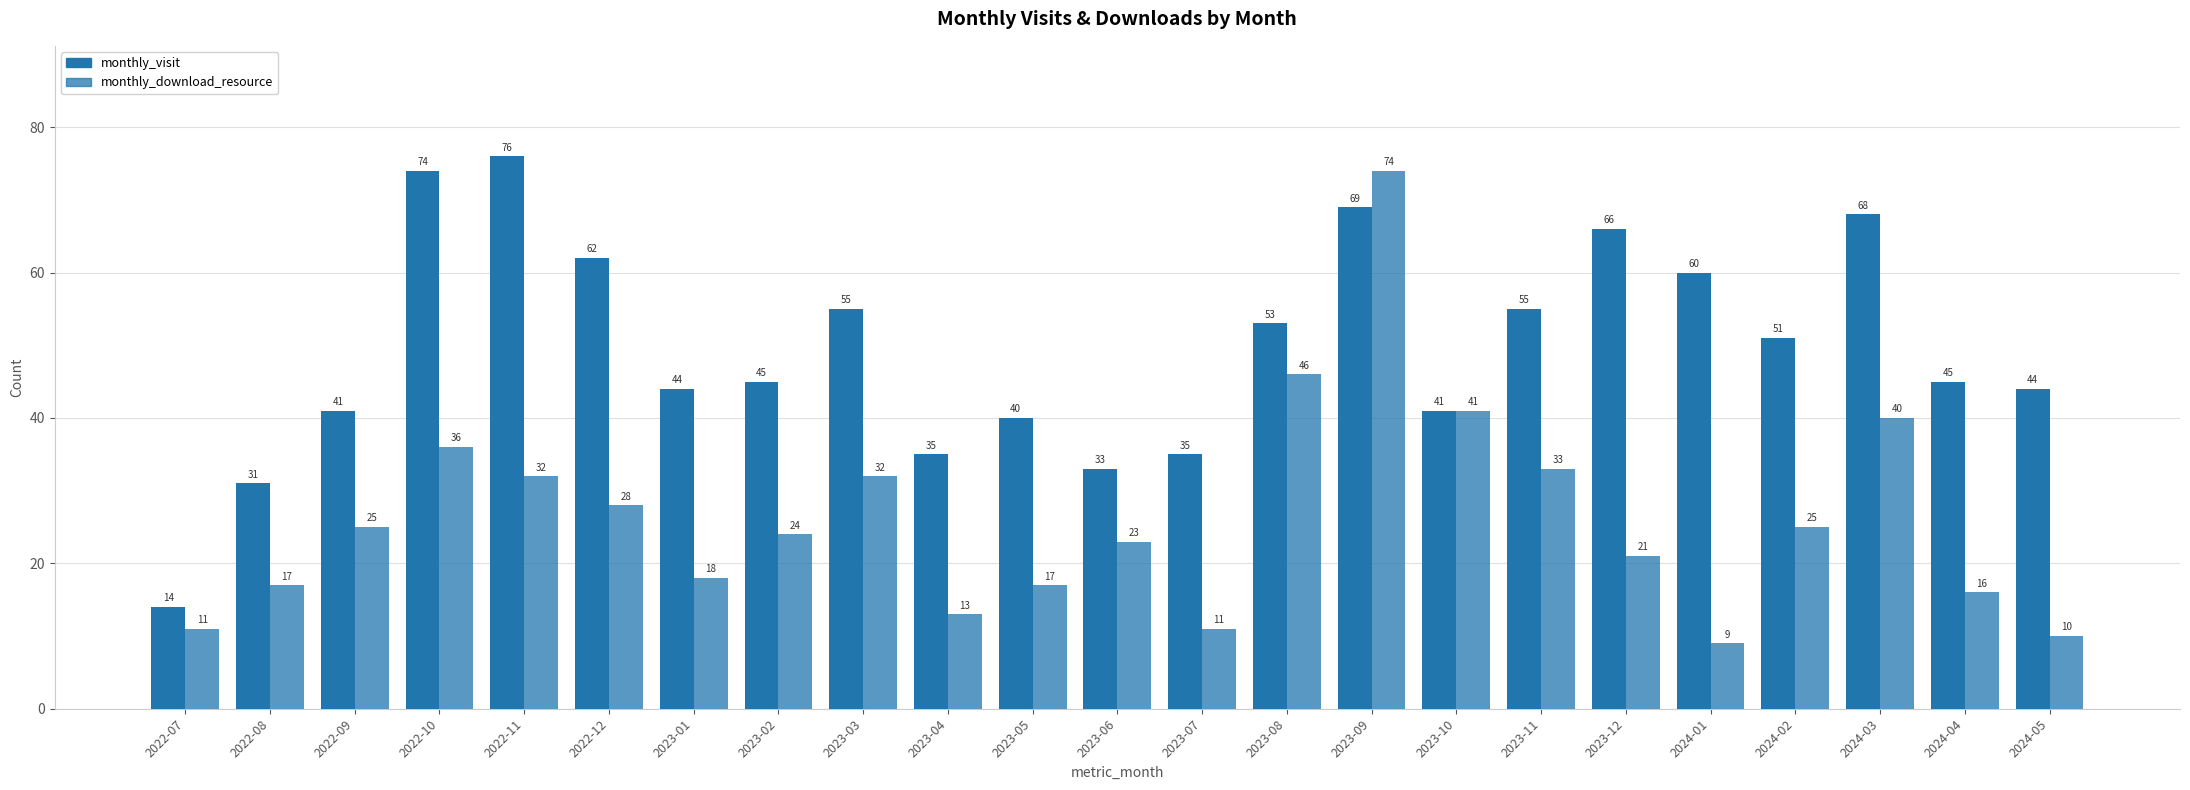

At which category is the sum across all series the highest?

2023-09